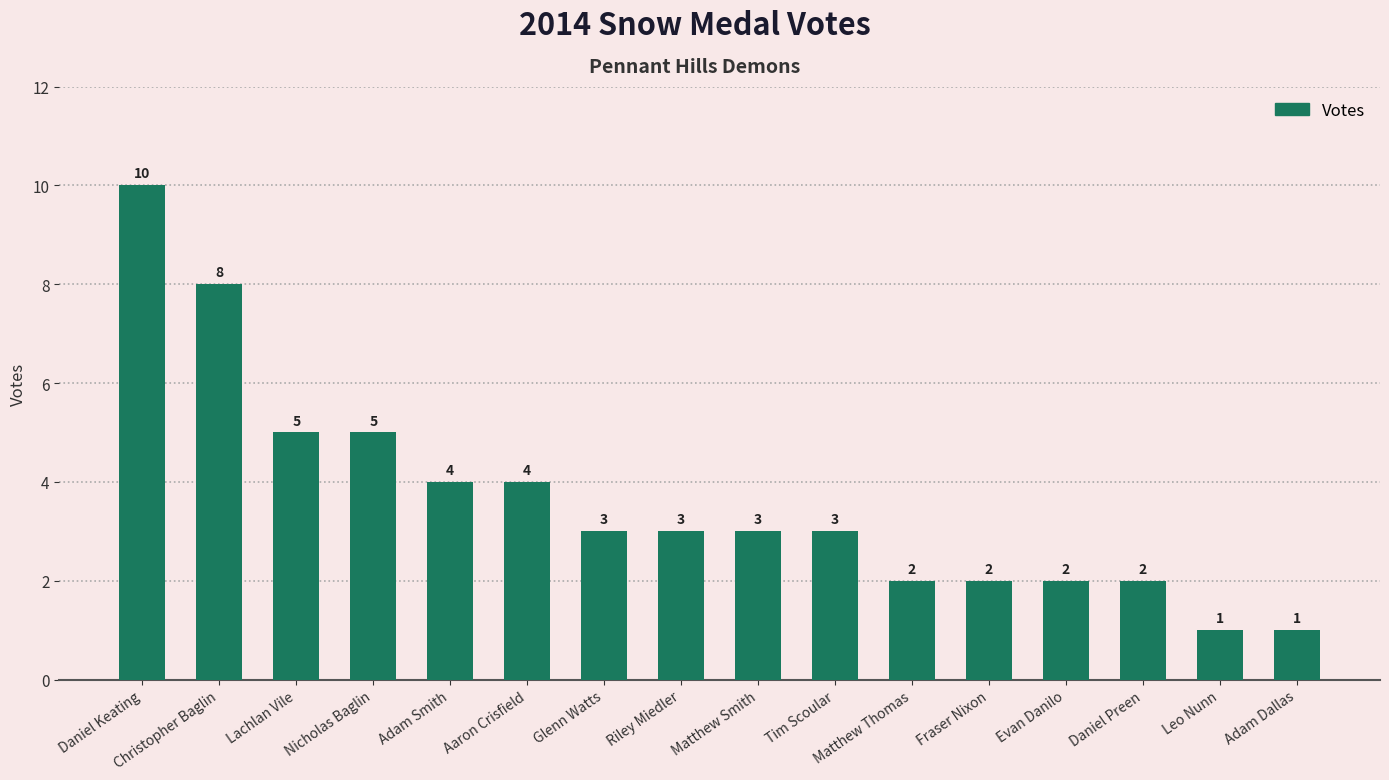

The chart shows a value of 5 at Daniel Keating. True or false?

False